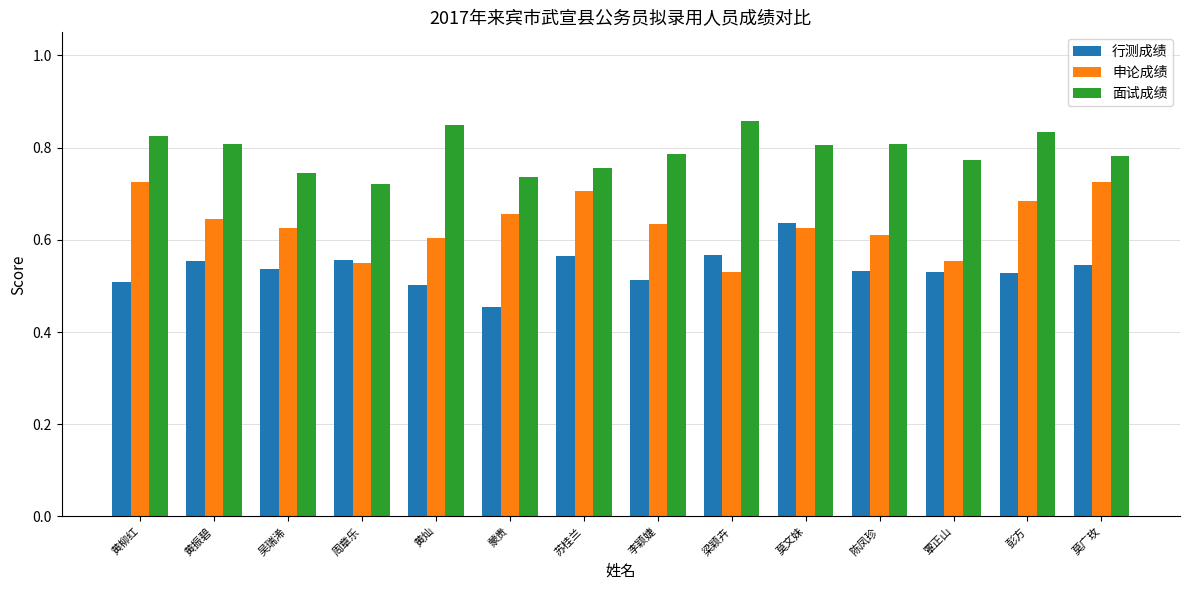

At which label is 行测成绩 closest to 0?

蒙贵